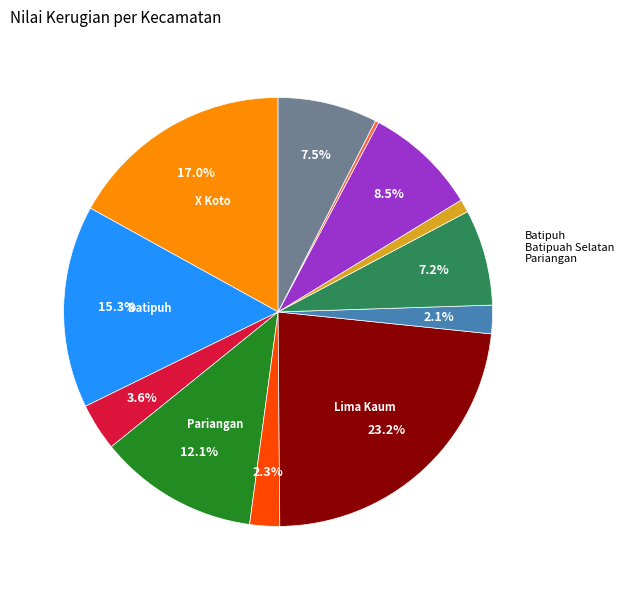

Is there any slice that represents more than half of the pie?

No